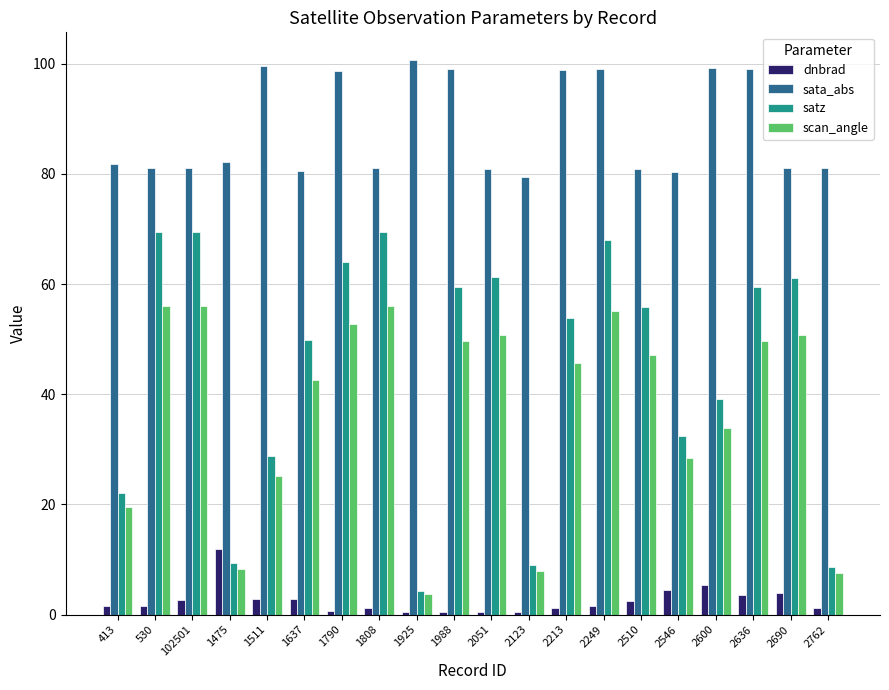

What is the label of the 20th bar from the right?

413